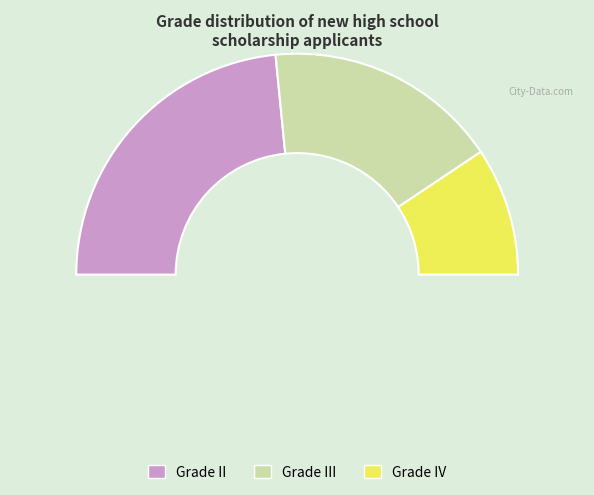

To the nearest percent, what portion does IV represent?

19%